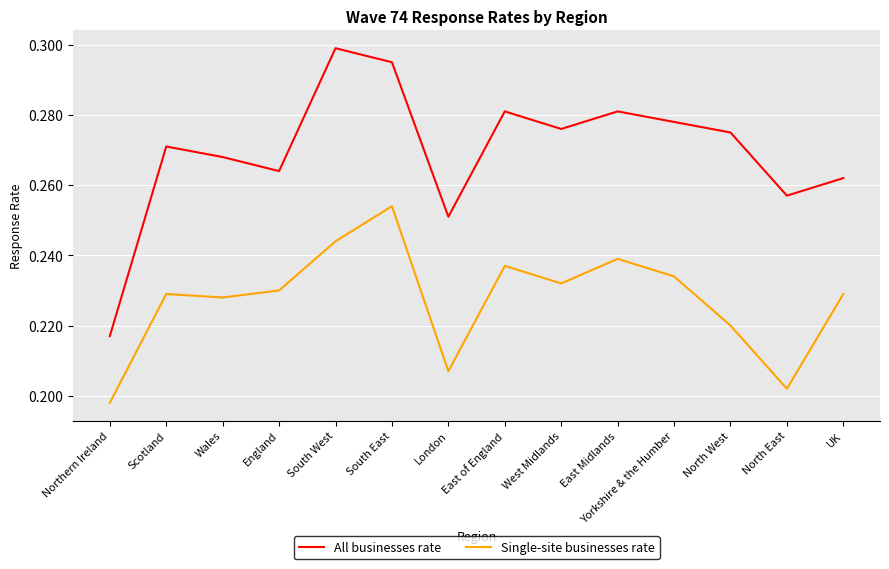

Which series has the largest total across all categories?

All businesses rate